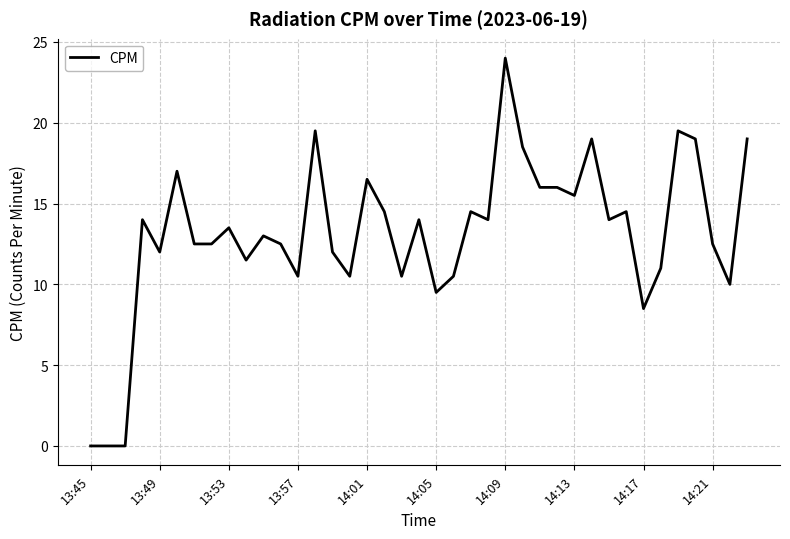

How many lines are shown in the chart?

1